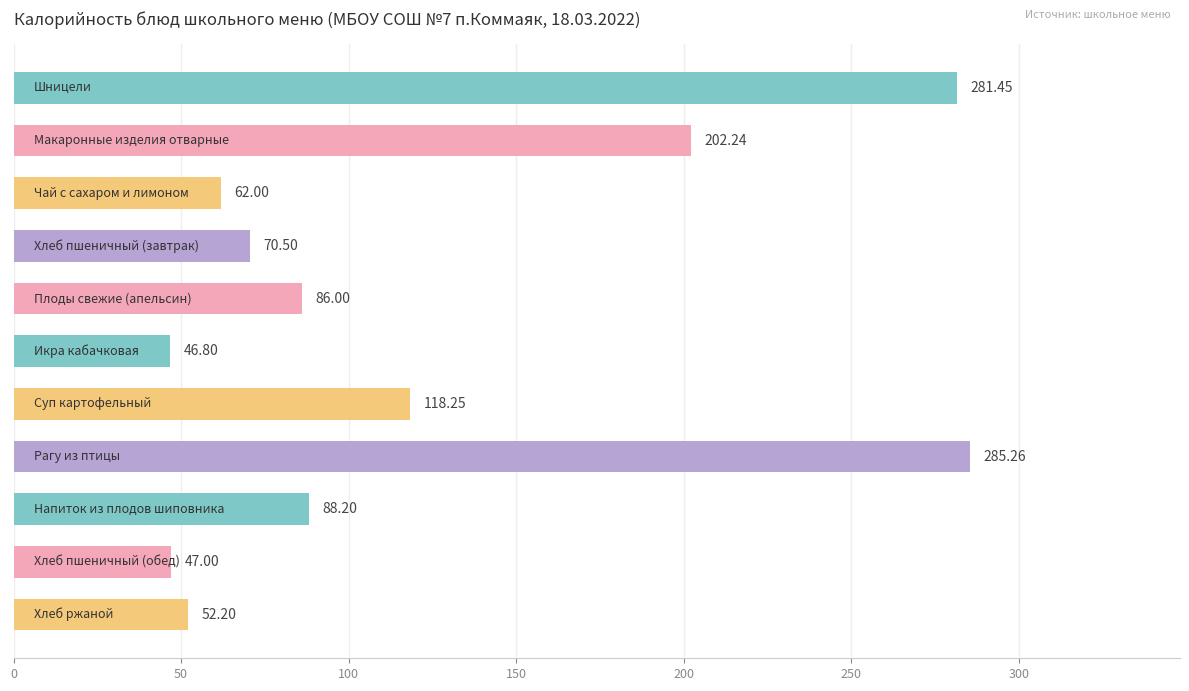

What is the average value?

121.8